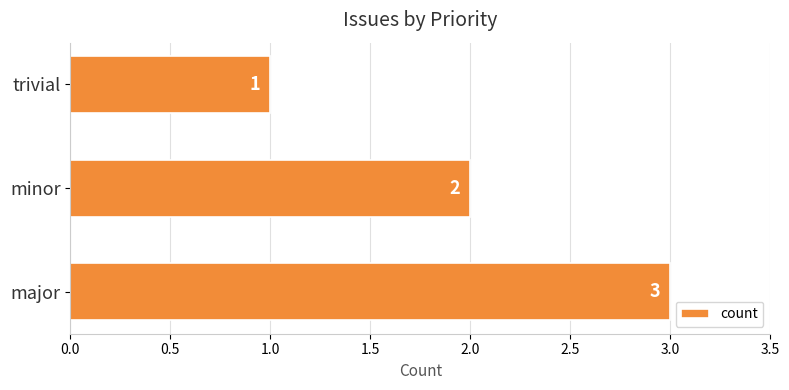

Is it true that the value at trivial is 1?

True